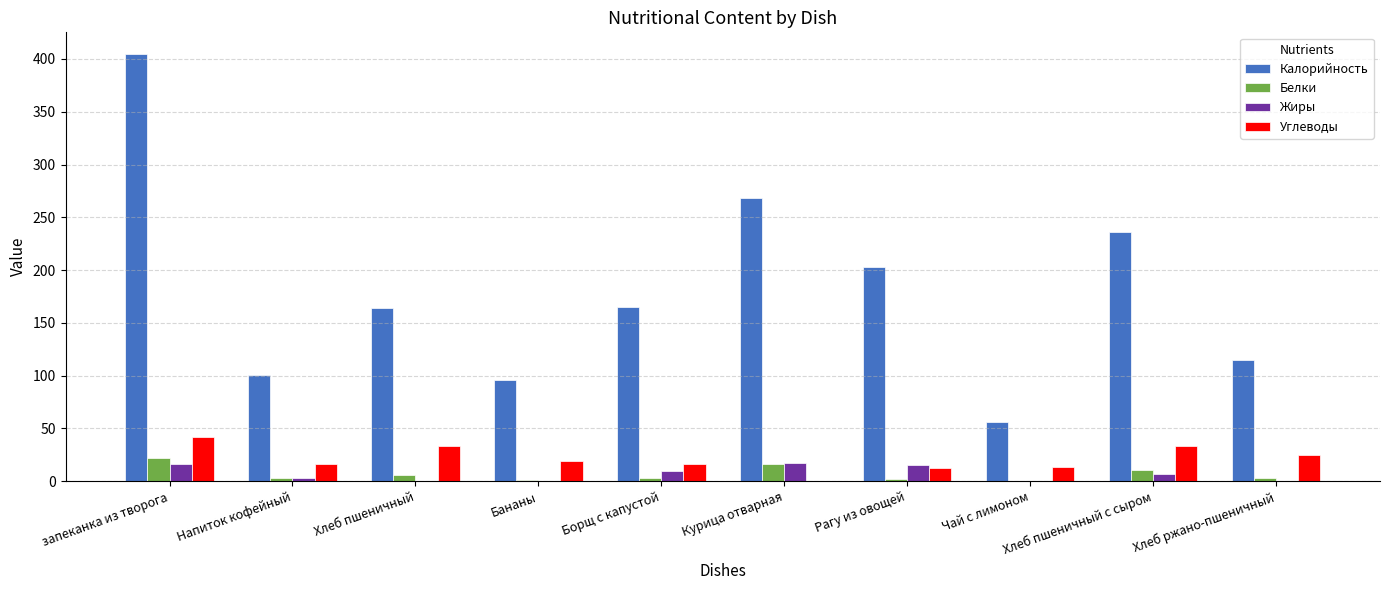

What is the greatest value displayed?

405.0